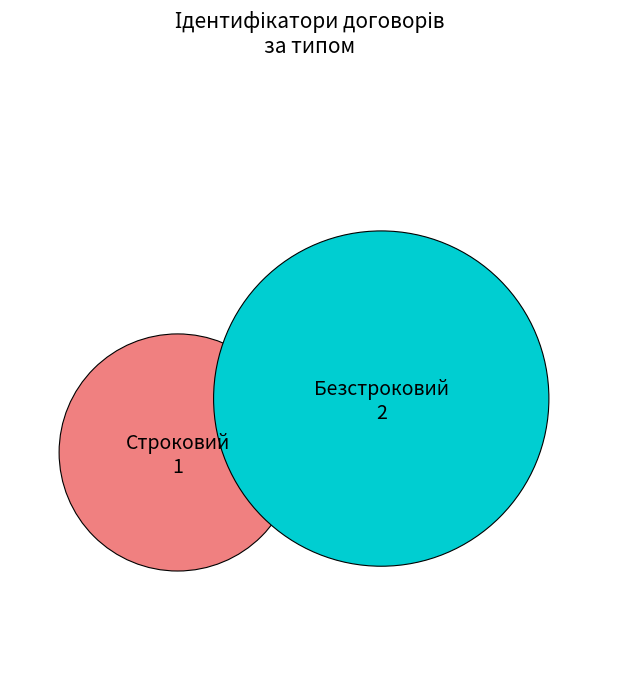

What is the largest slice in the pie chart?

Безстроковий